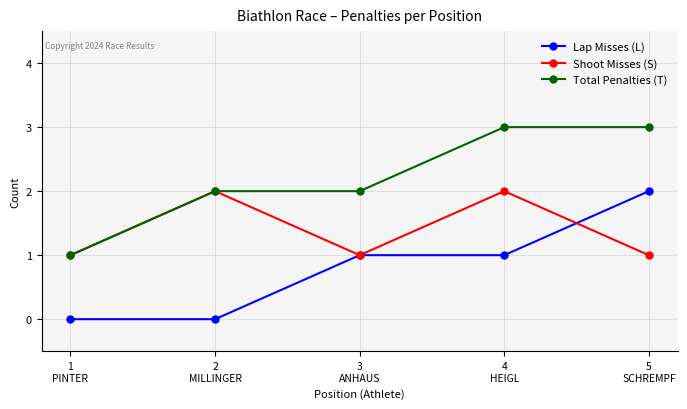

Rank the series by their average value, from highest to lowest.

Total Penalties (T), Shoot Misses (S), Lap Misses (L)